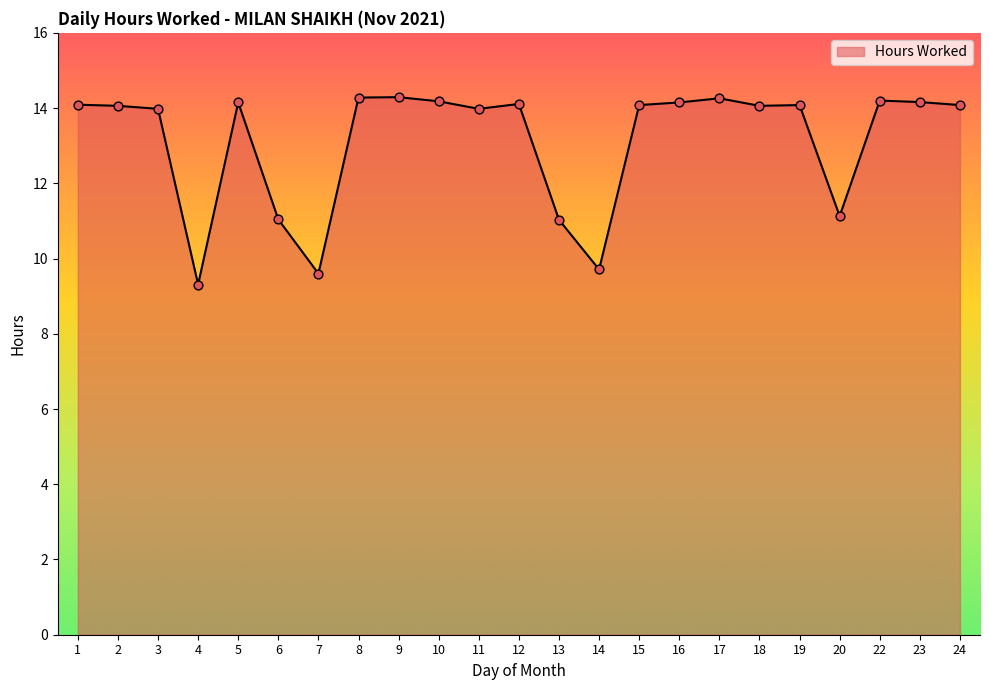

What is the change in value from 4 to 10?

+4.9